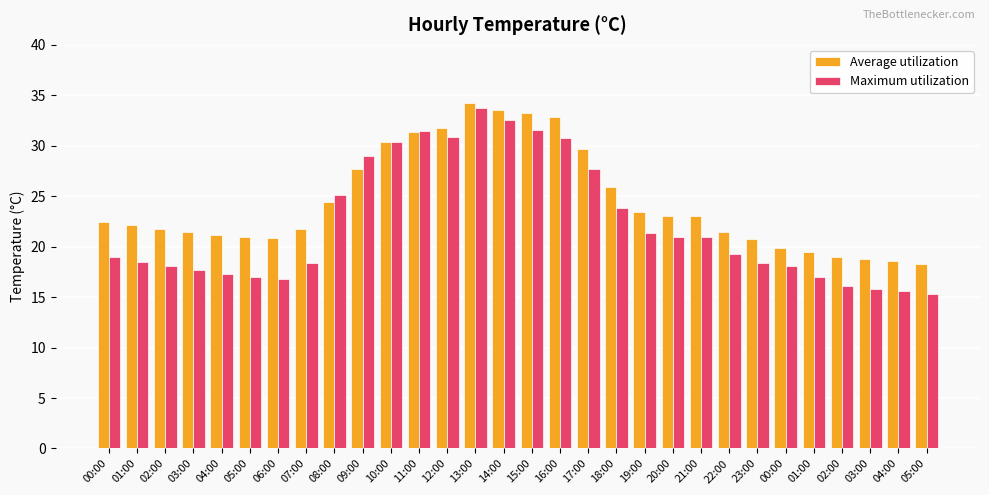

Is it true that Maximum utilization equals 19.3 at 22:00?

True